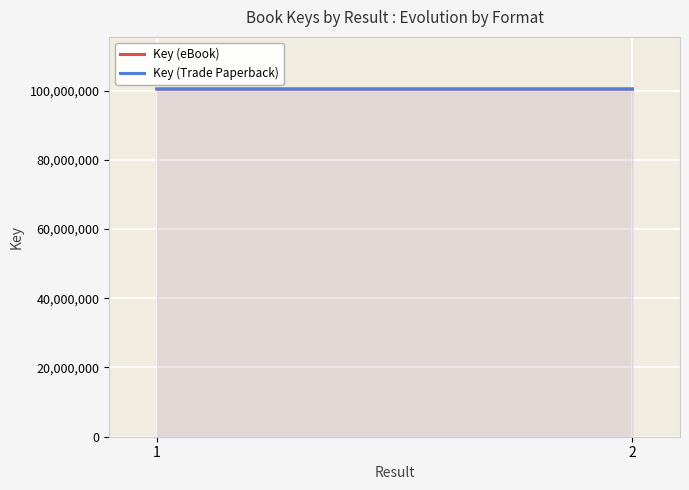

What is the difference between the Key (eBook) values at 2 and 1?

1621